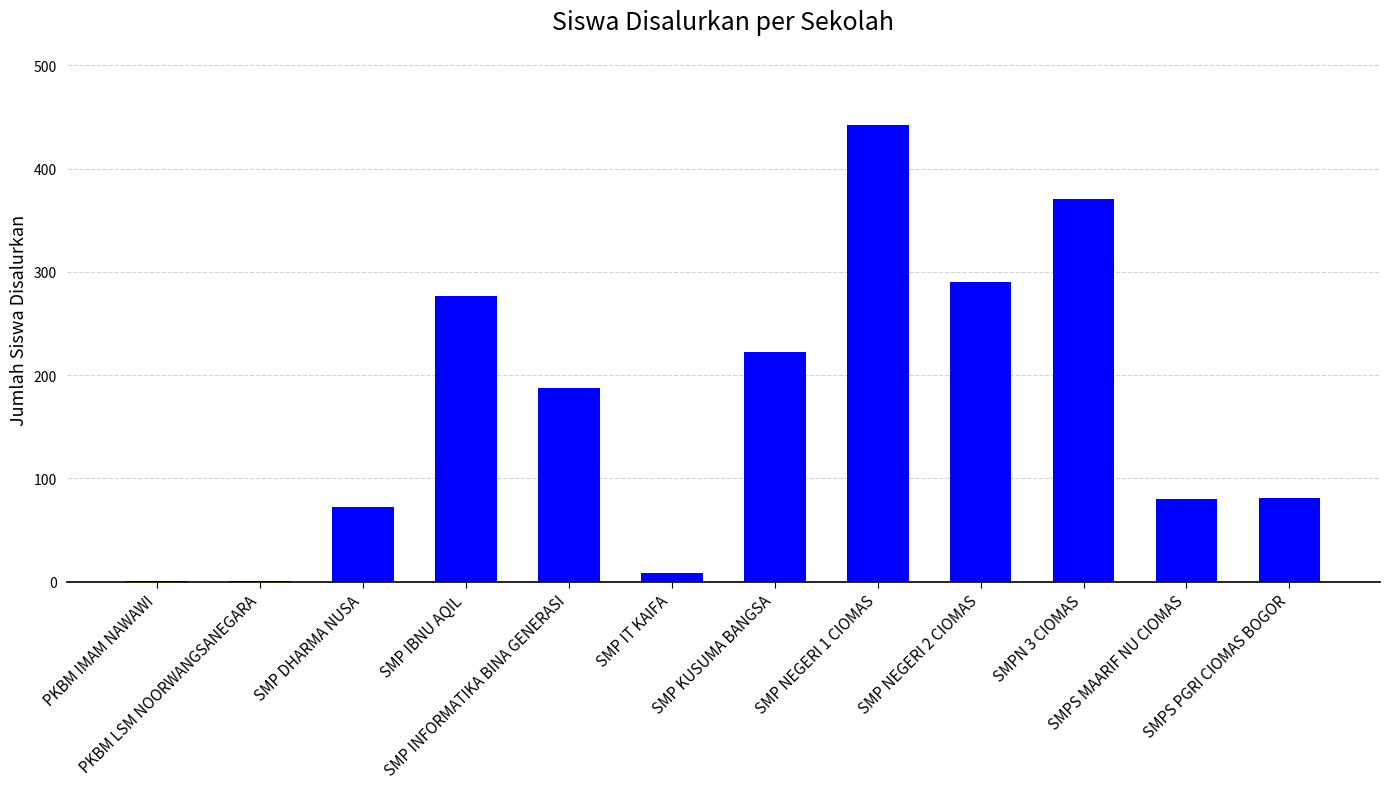

At which label is the value closest to 221?

SMP KUSUMA BANGSA